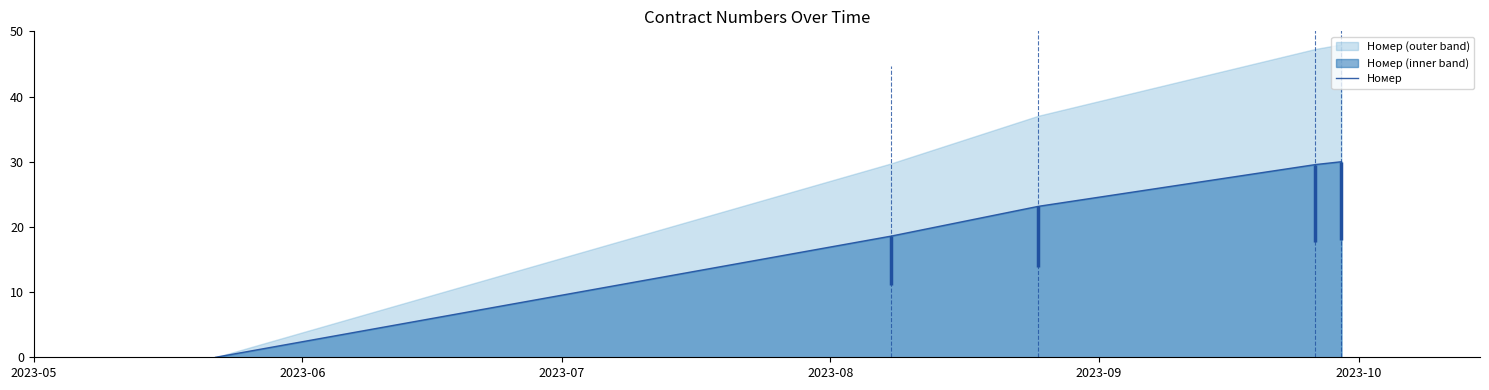

Which category has the lowest value across all series?

2023-05